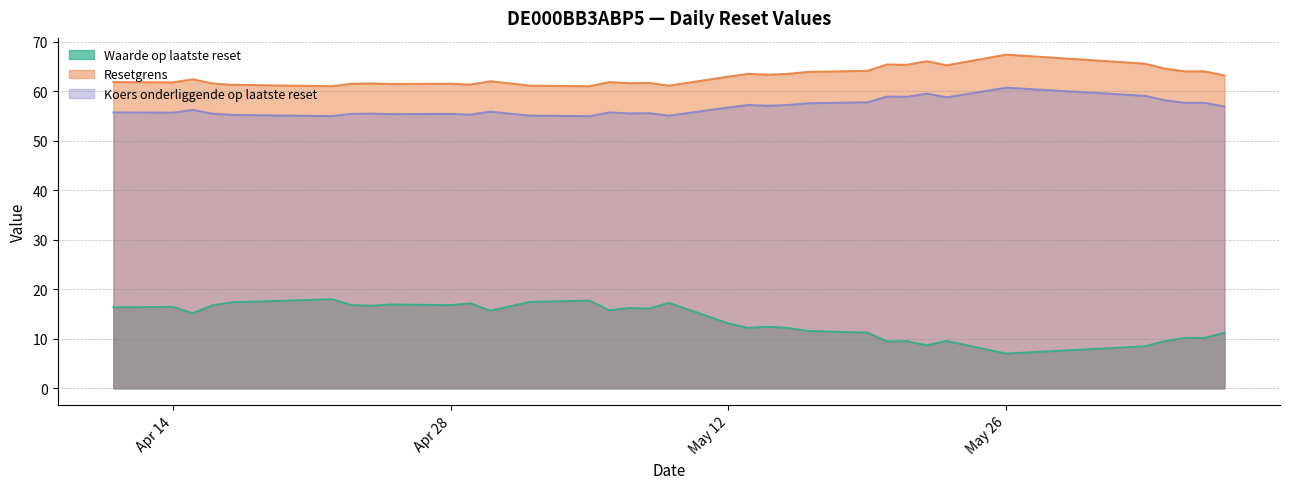

Does the chart display data point markers on the line(s)?

No